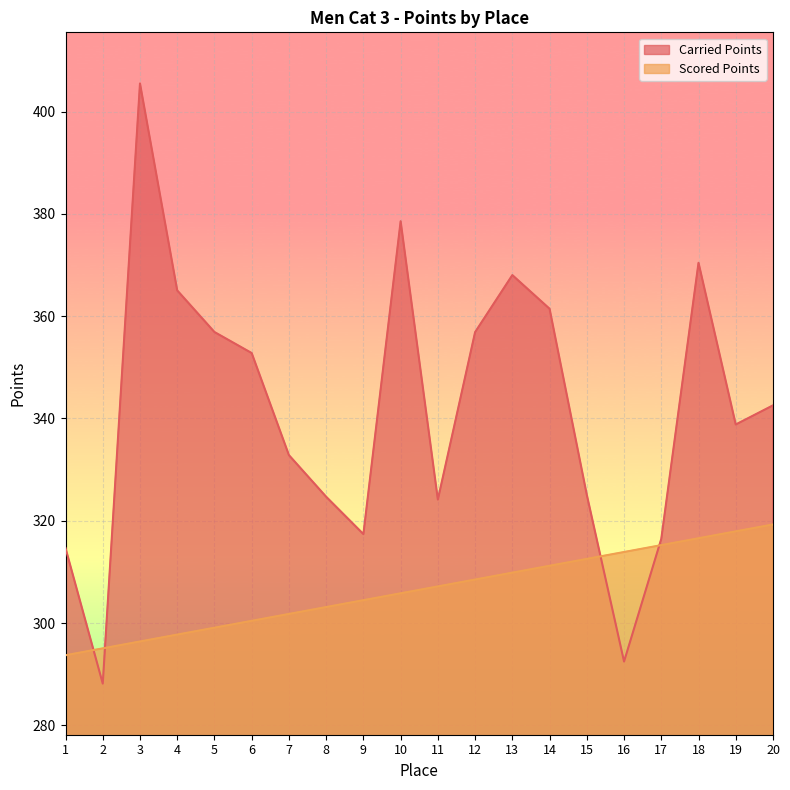

How many distinct data groups are displayed?

2